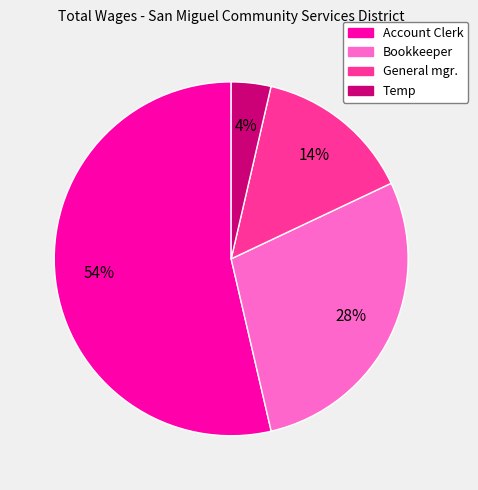

How many slices are in this pie chart?

4